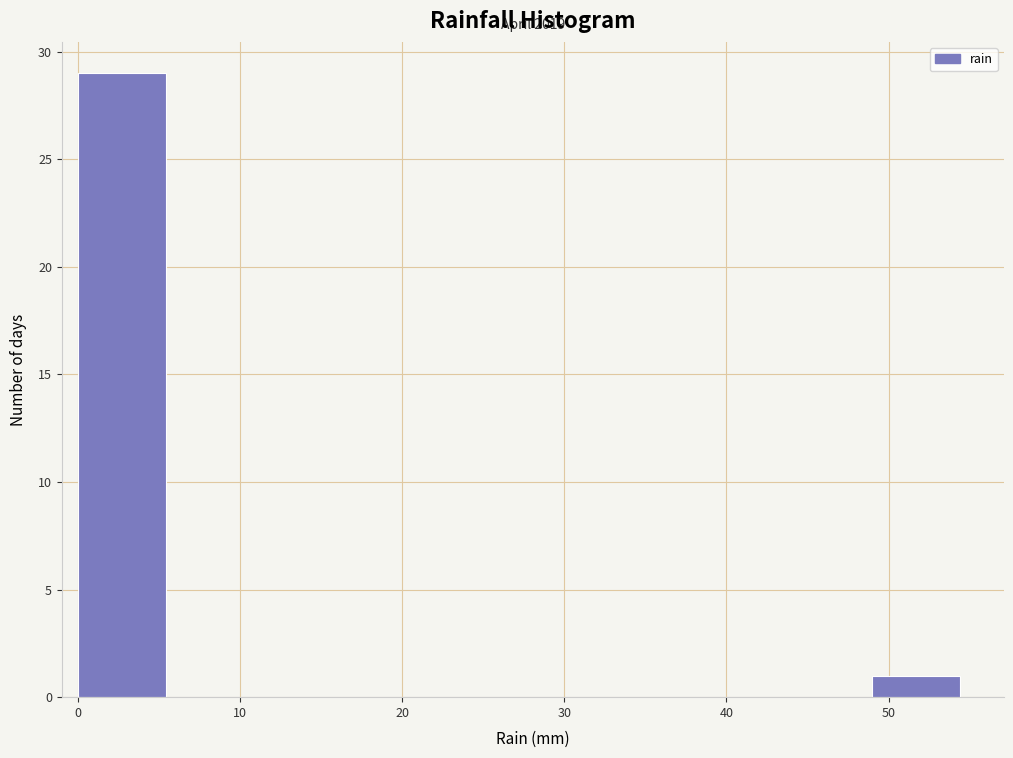

Which range on the x-axis has the tallest bar?

0 to 5